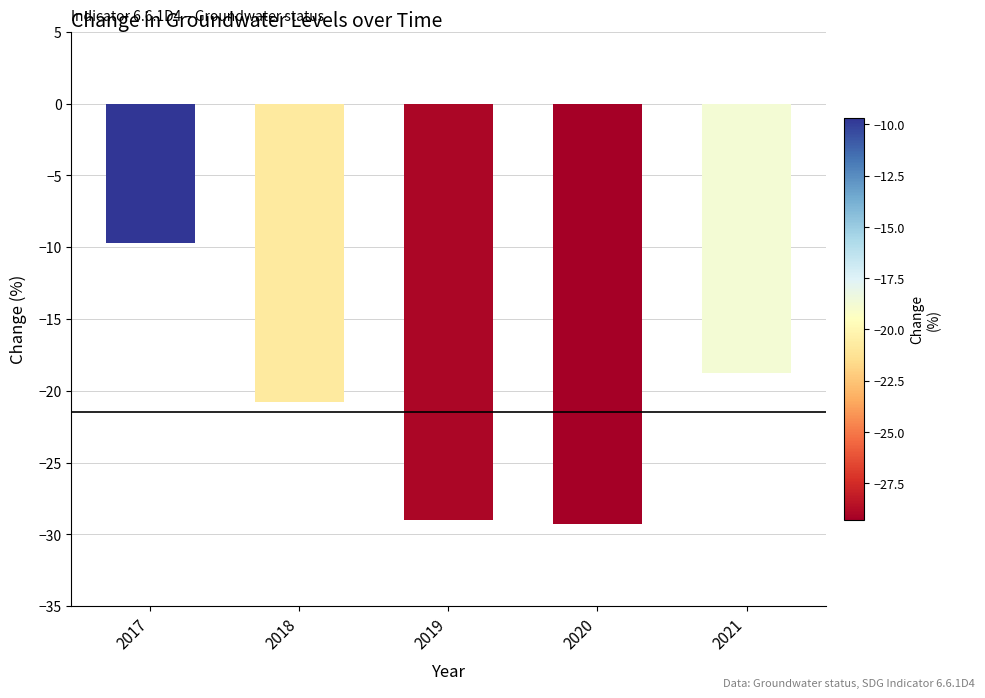

At which label does the data first exceed -20?

2017